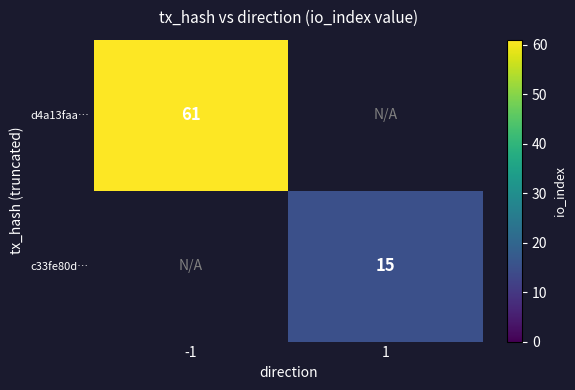

At which category does the chart reach its peak across all series?

-1